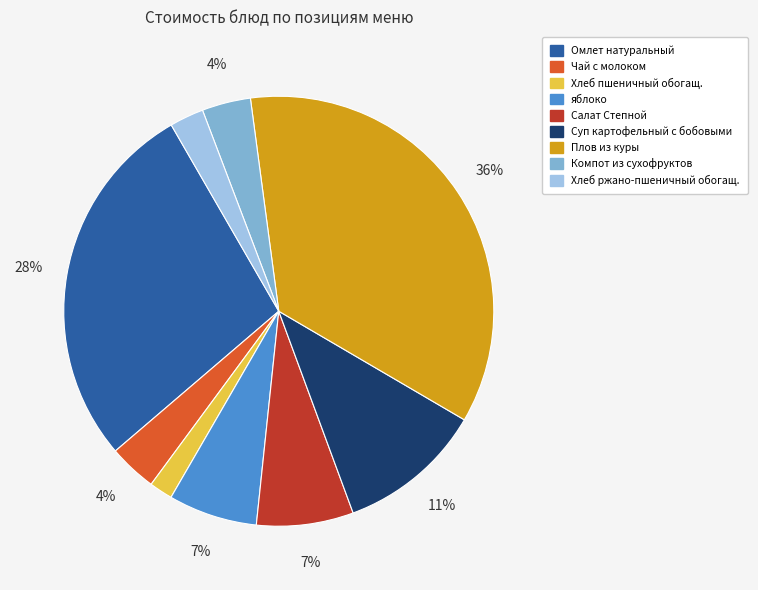

The Салат Степной slice represents 7% of the pie. True or false?

True